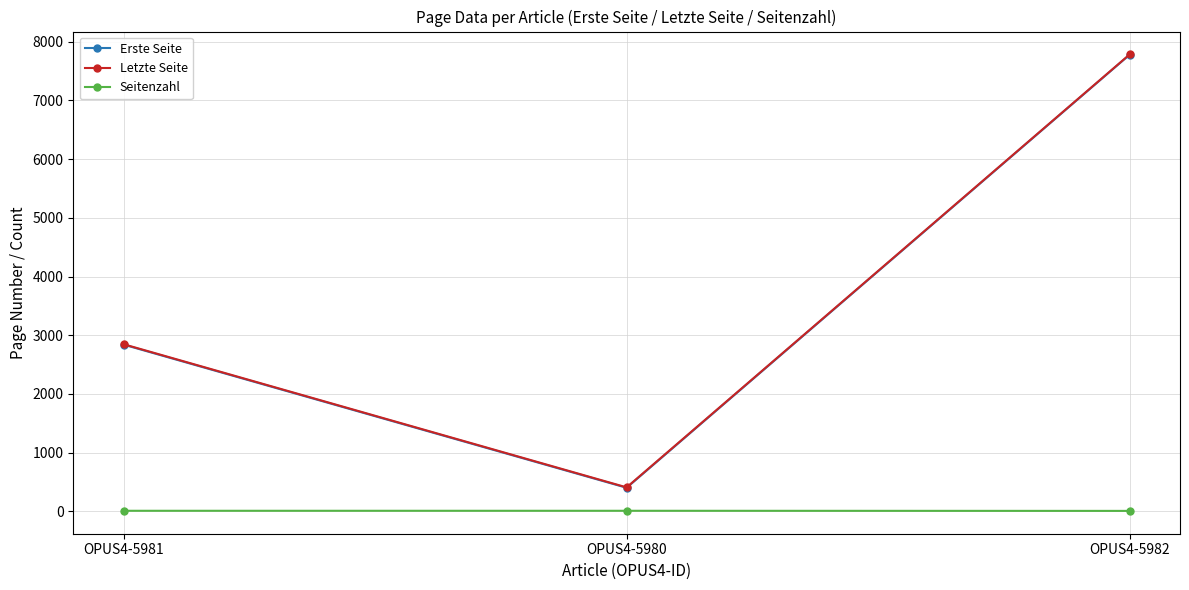

Is it true that Erste Seite equals 3501 at OPUS4-5982?

False